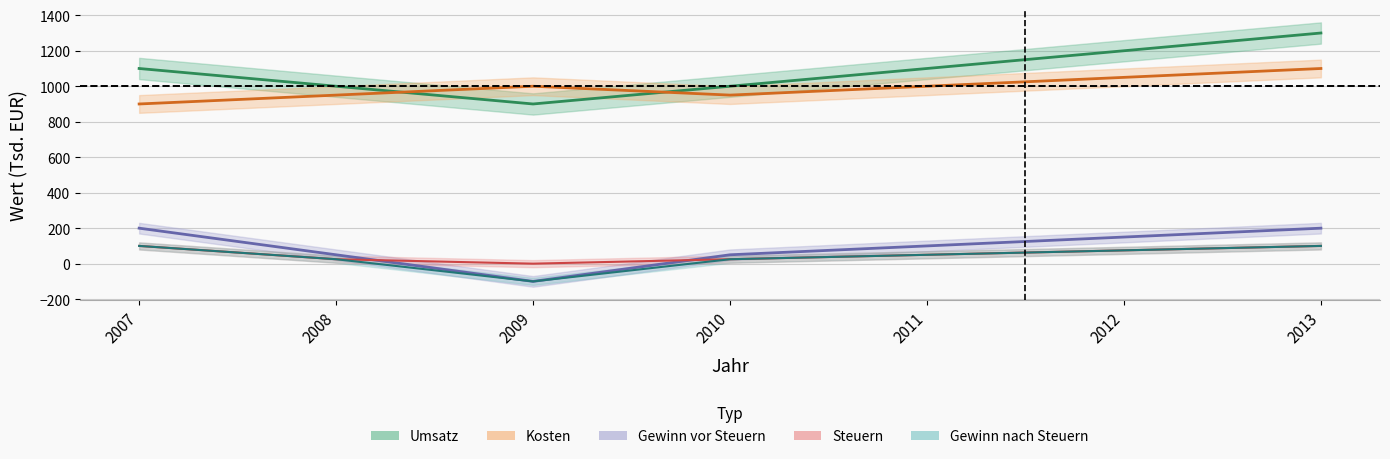

What is the value of the Gewinn nach Steuern point at the 7th from the left?

100